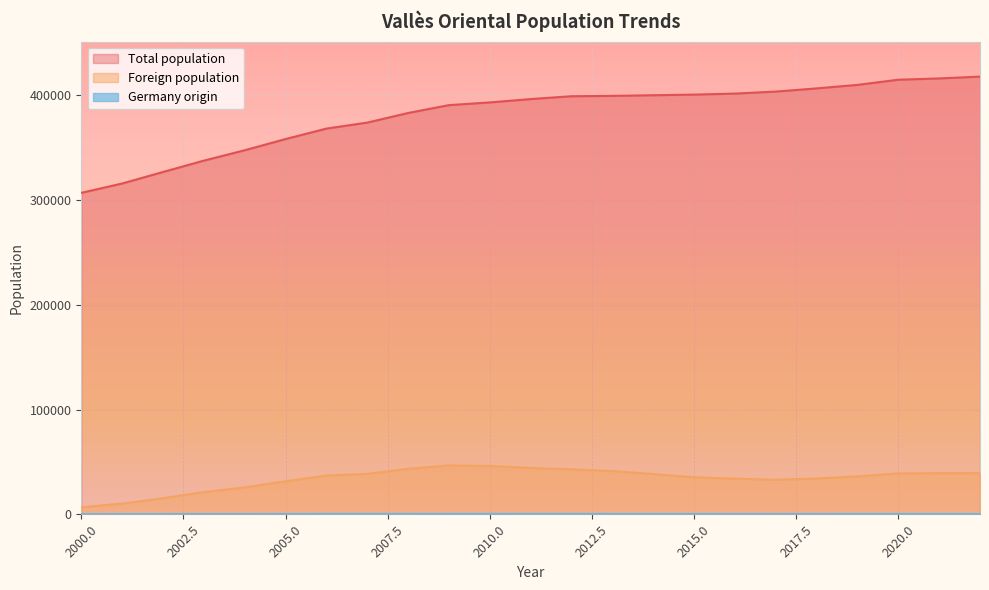

The value of Foreign population at 2010 is 11911. True or false?

False